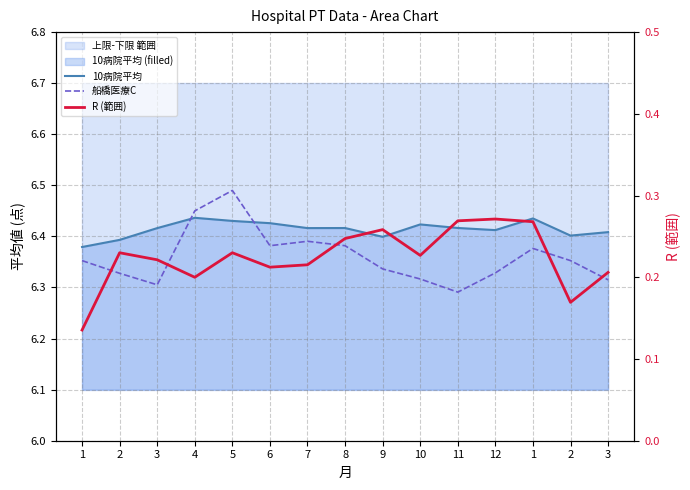

True or false: 船橋医療C and R (範囲) intersect in this chart.

False